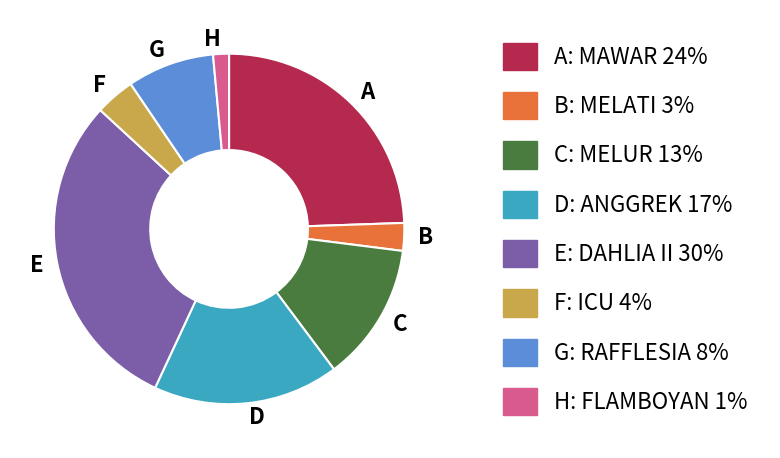

Combined, do C and E account for over 50%?

No